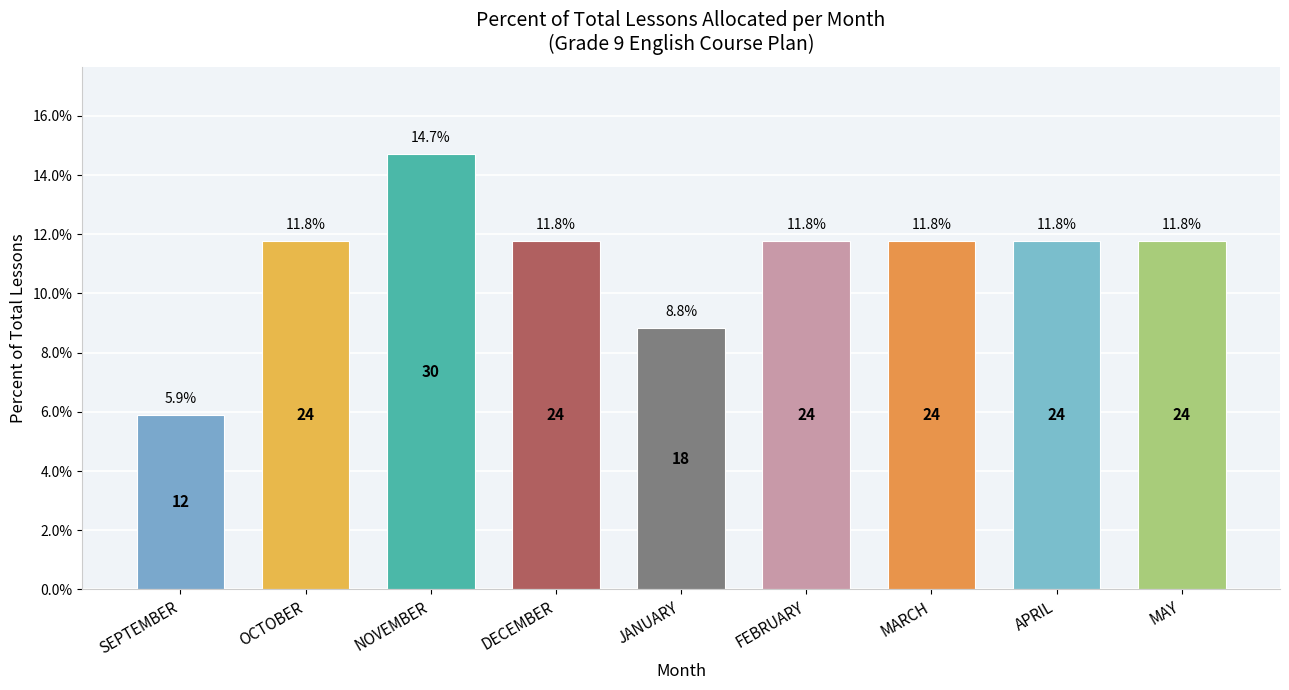

How many bars are there in total?

9